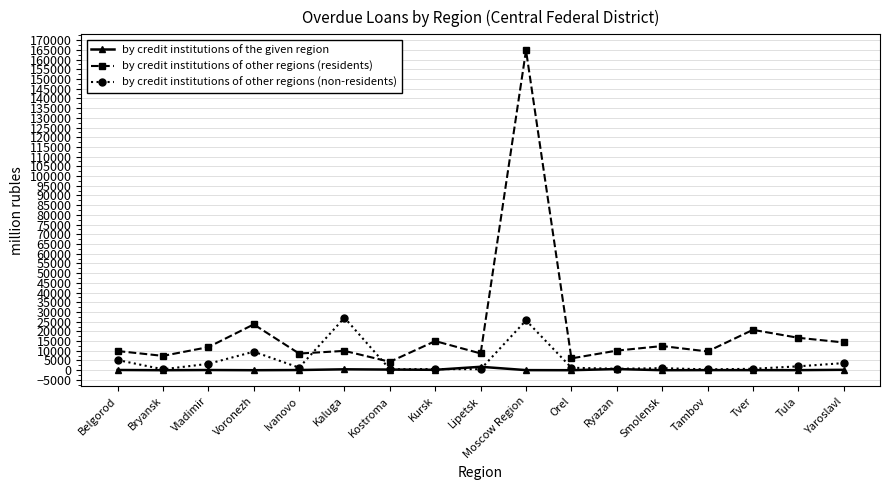

Which label corresponds to the largest value in the chart?

Moscow Region